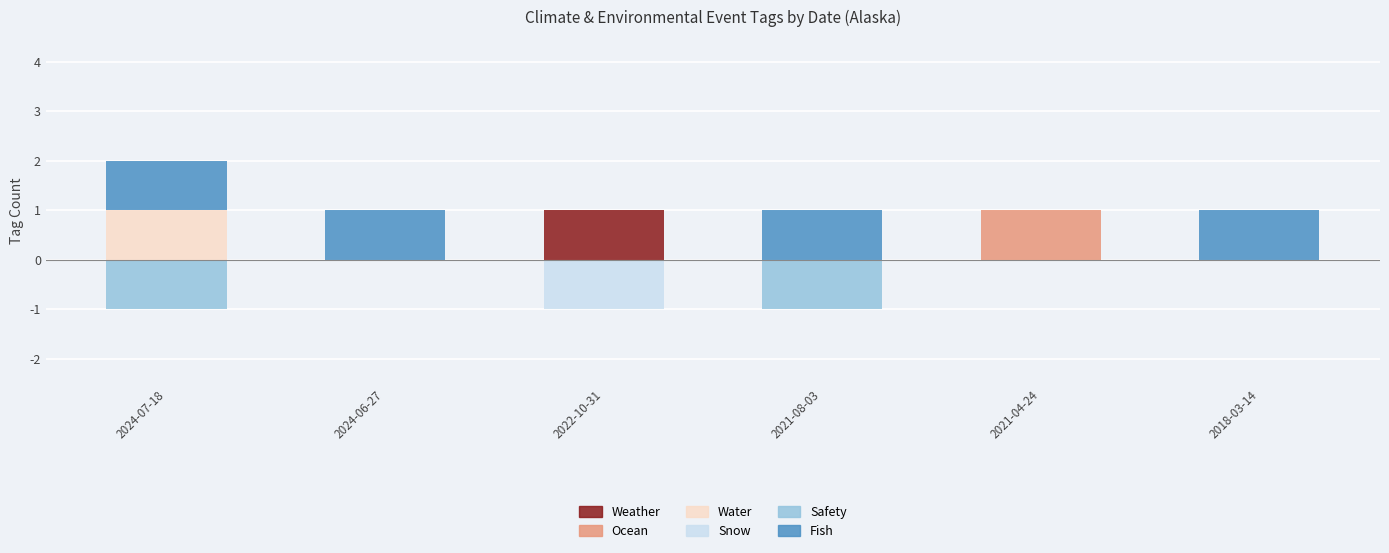

Rank the categories by SNOW value from lowest to highest.

2022-10-31, 2024-07-18, 2024-06-27, 2021-08-03, 2021-04-24, 2018-03-14